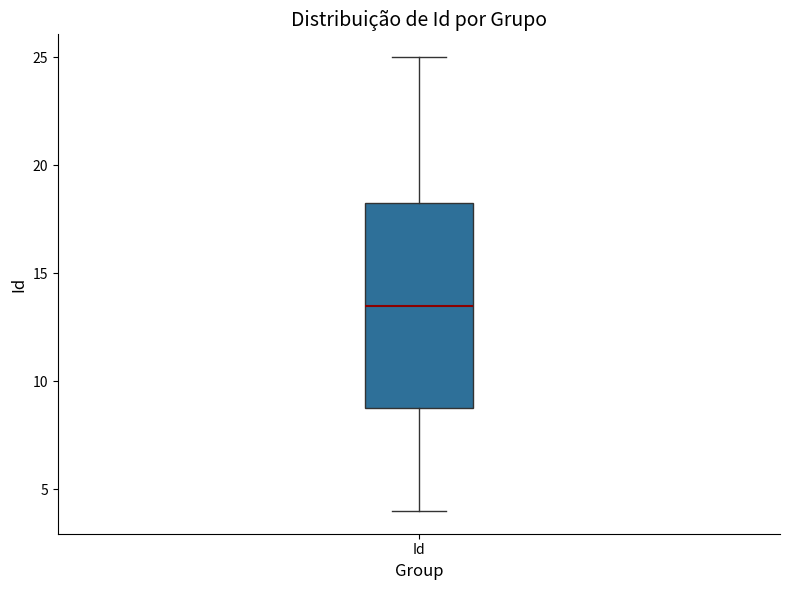

Read this box plot against the y-axis: the position of the median line, the range covered by the box, and the ends of both whiskers. The values are not printed on the chart, so give them approximately, as read against the axis.

median 13.5, box 9.0 to 18.5, whiskers 4.0 to 25.0